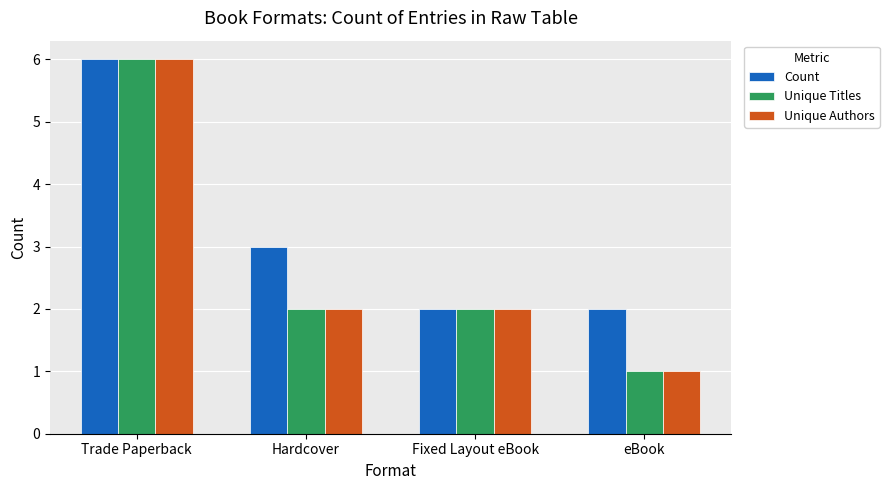

At how many categories does at least one series exceed 4?

1